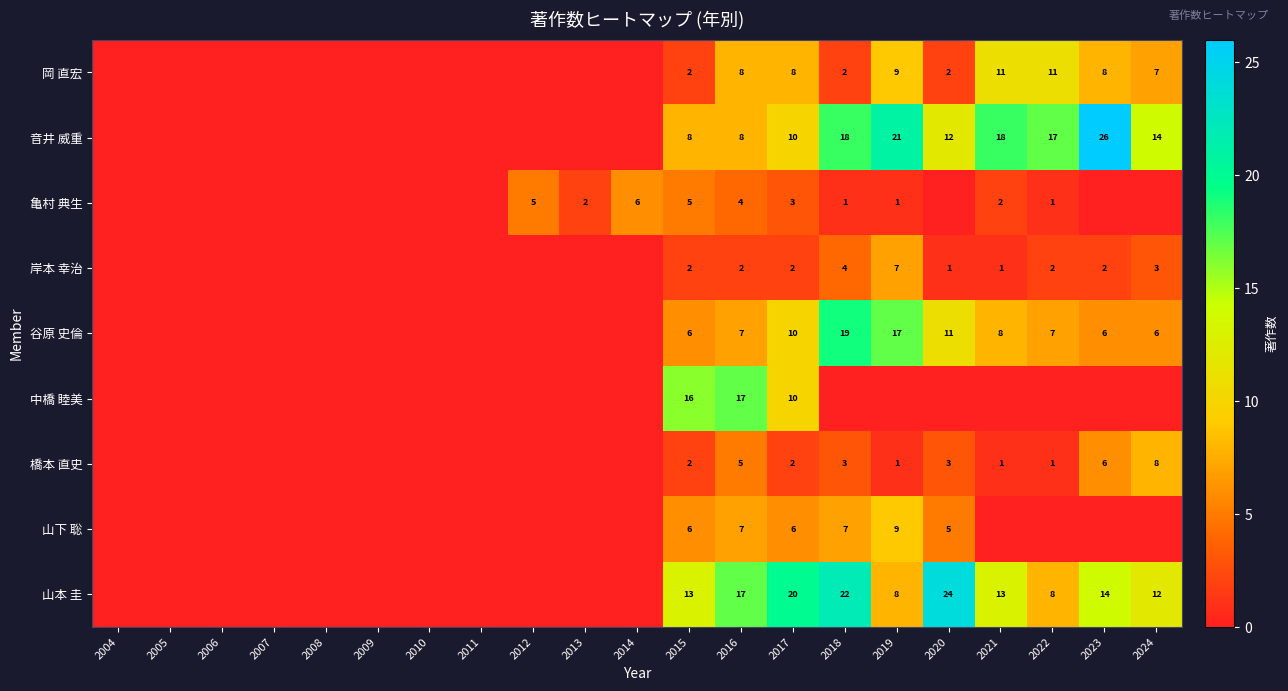

At how many categories does at least one series exceed 15?

9